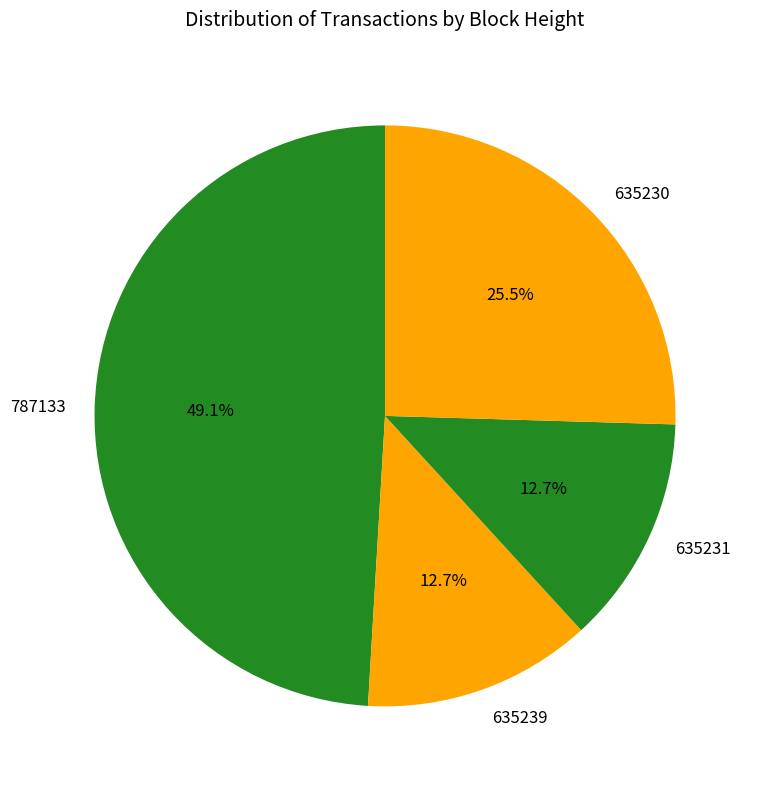

Is there a majority slice in this chart?

No